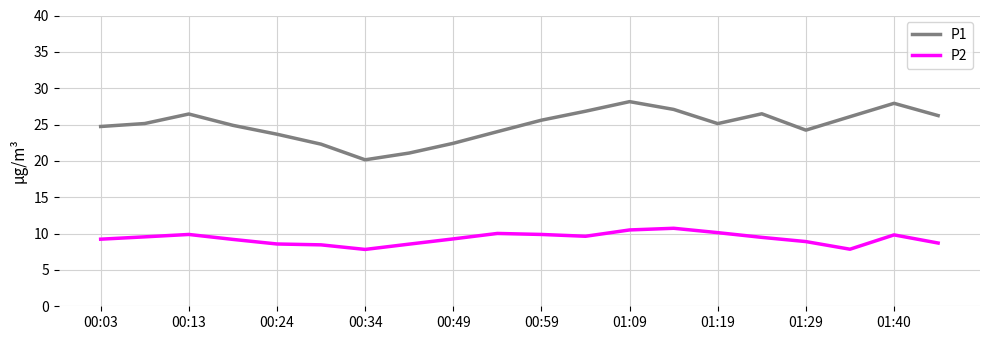

Count the number of data series in this chart.

2